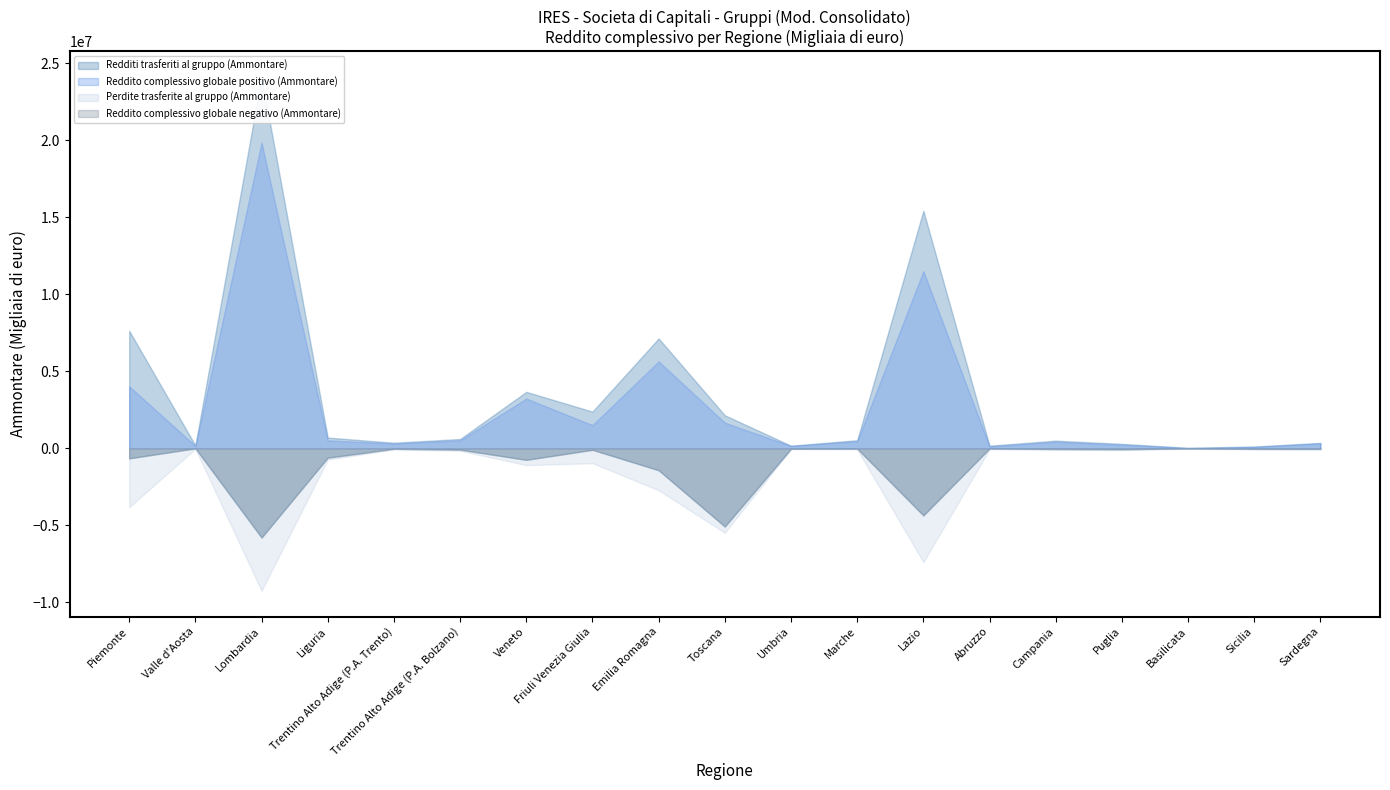

At which category does Perdite trasferite al gruppo (Ammontare) reach its first local peak?

Lombardia